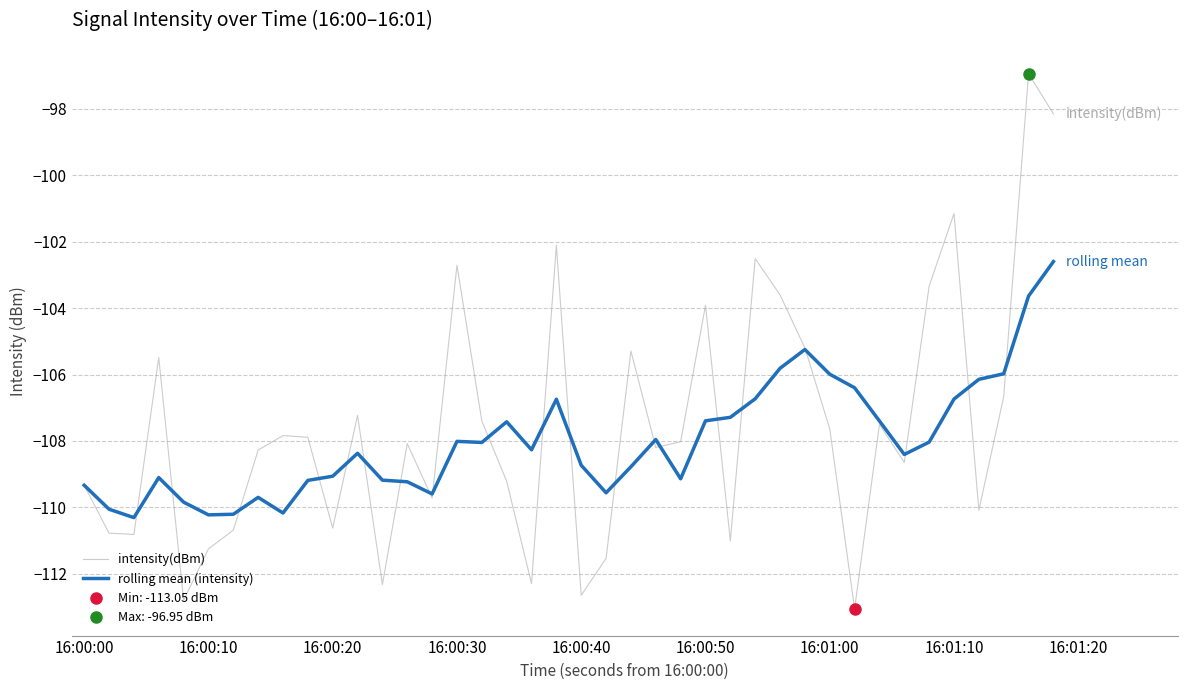

What is the maximum value shown in the chart?

-97.0